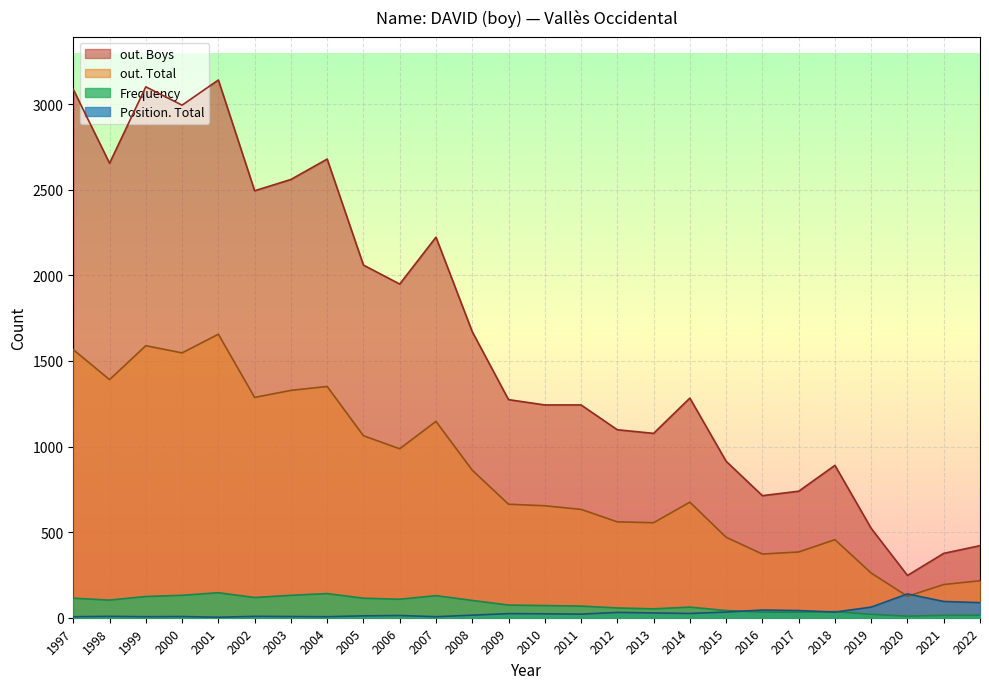

What are all the series names shown in the legend?

out. Boys, out. Total, Frequency, Position. Total